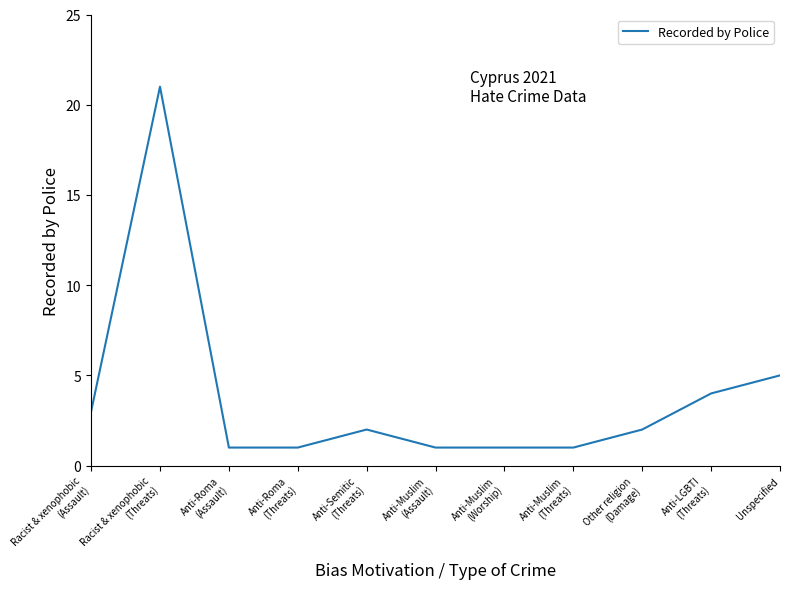

The chart shows a value of 1 at Anti-Semitic
(Threats). True or false?

False